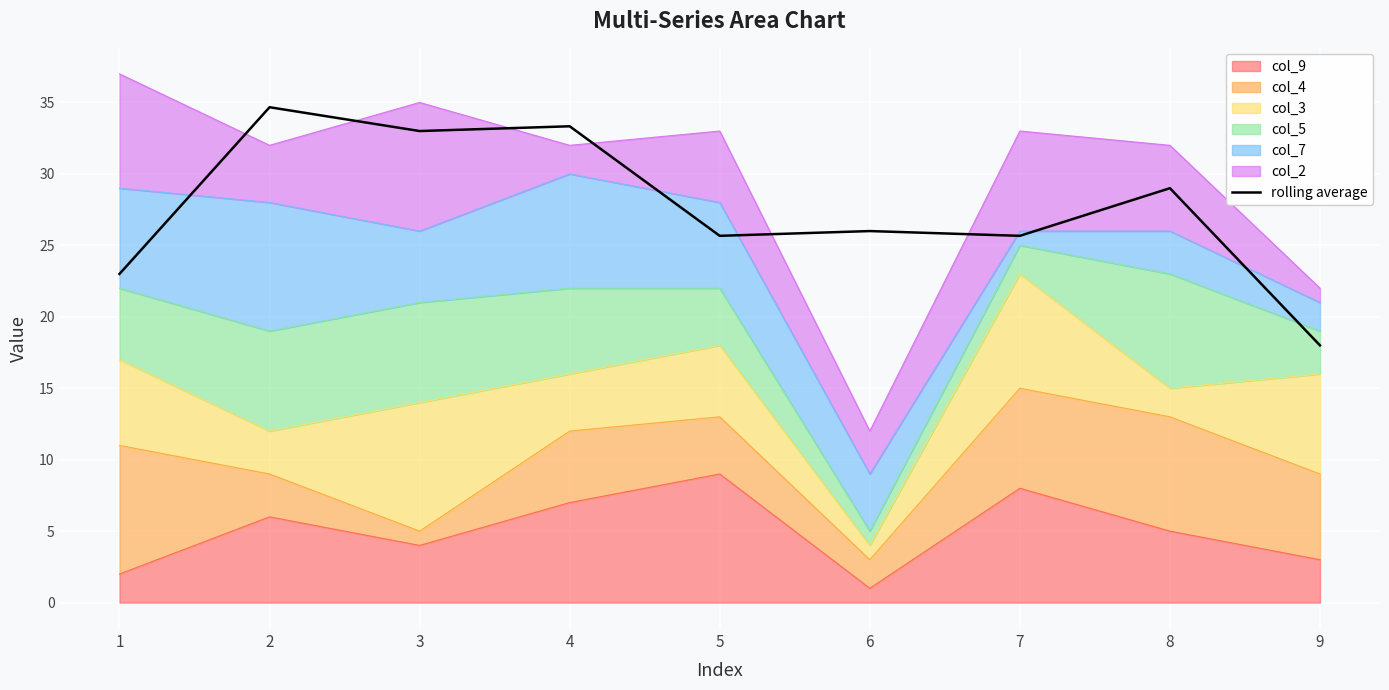

List the labels in order of value, smallest first.

9, 1, 5, 7, 6, 8, 3, 4, 2